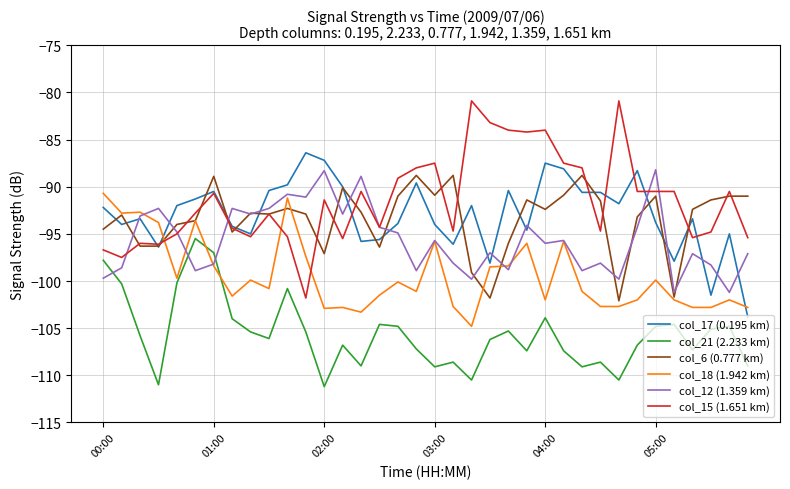

What are all the series names shown in the legend?

col_17 (0.195 km), col_21 (2.233 km), col_6 (0.777 km), col_18 (1.942 km), col_12 (1.359 km), col_15 (1.651 km)